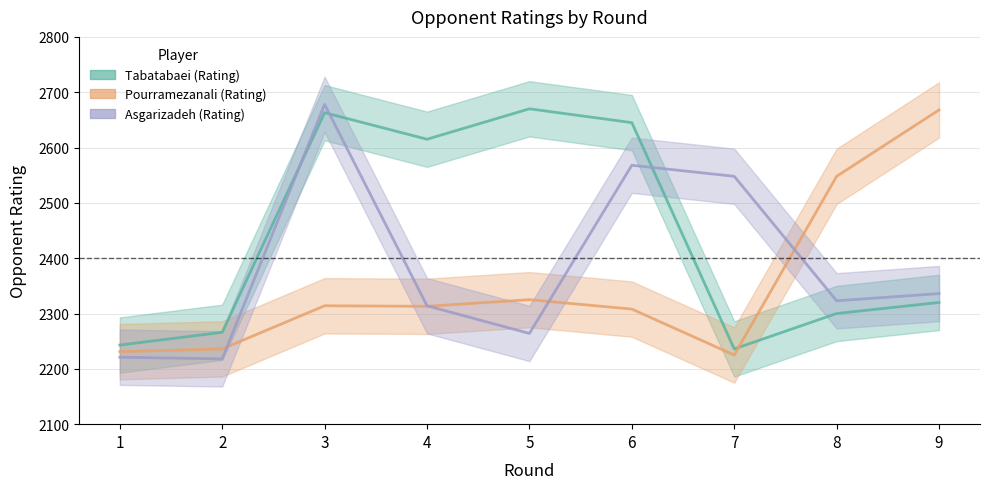

What is the lowest value of the Pourramezanali (Rating) series?

2225